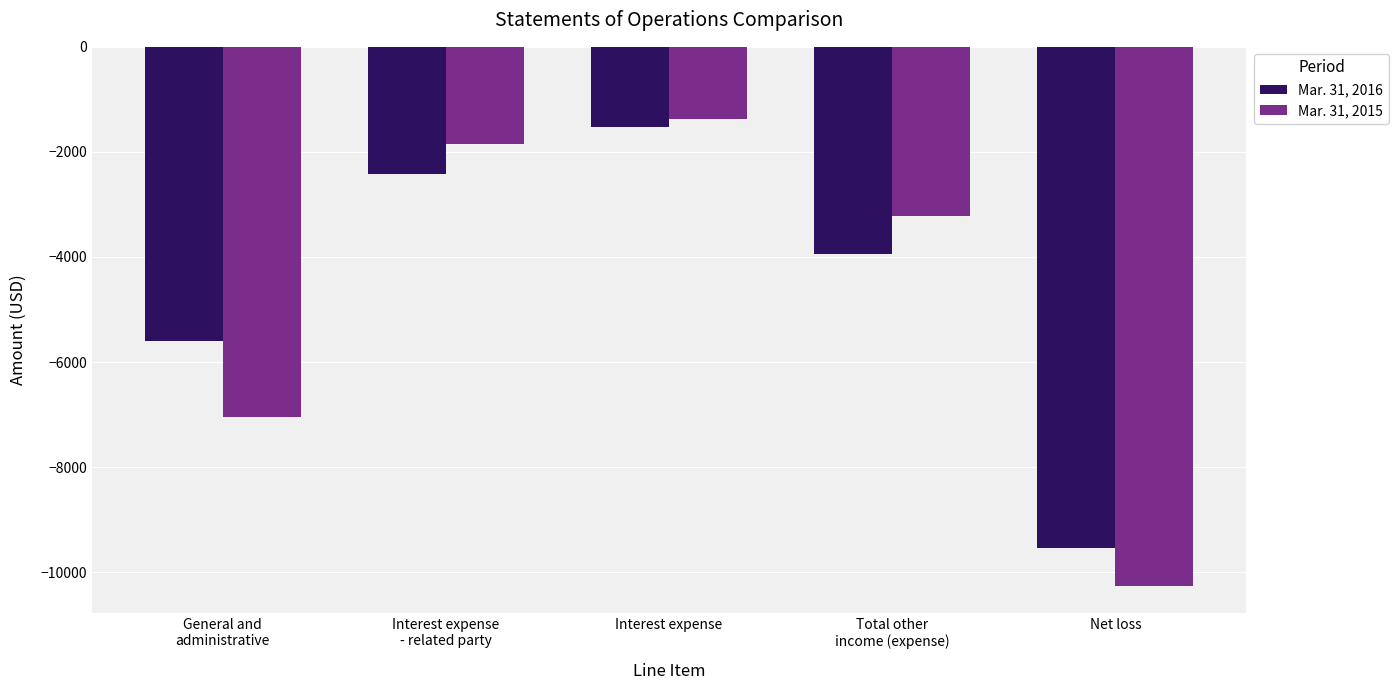

What is the sum of all Mar. 31, 2016 values?

-23020